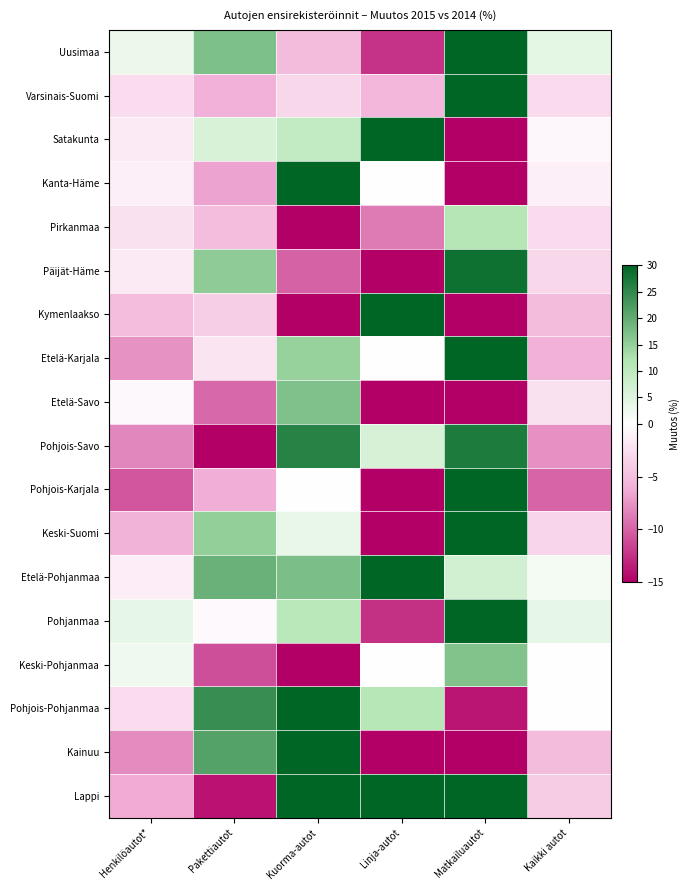

What is the difference between the highest and lowest values at Kaikki autot?

14.0